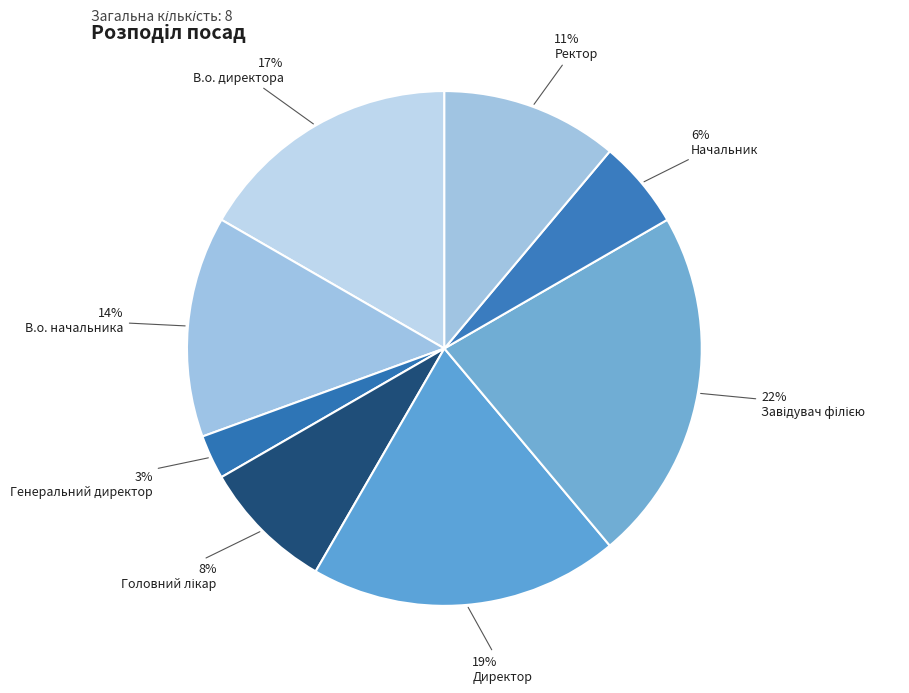

Is there a majority slice in this chart?

No